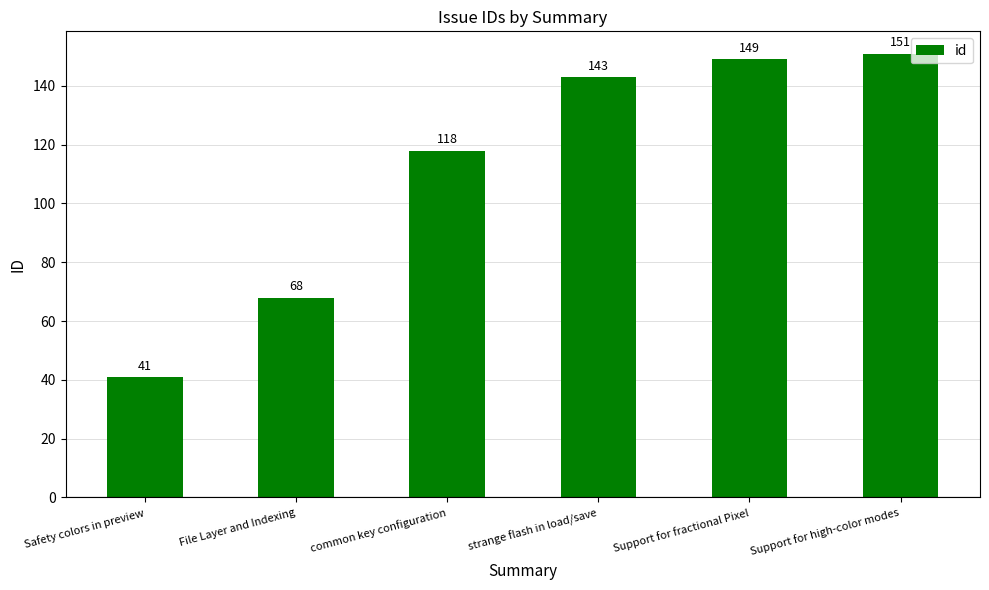

Reading right to left, transcribe all the data shown in this chart.

151	149	143	118	68	41